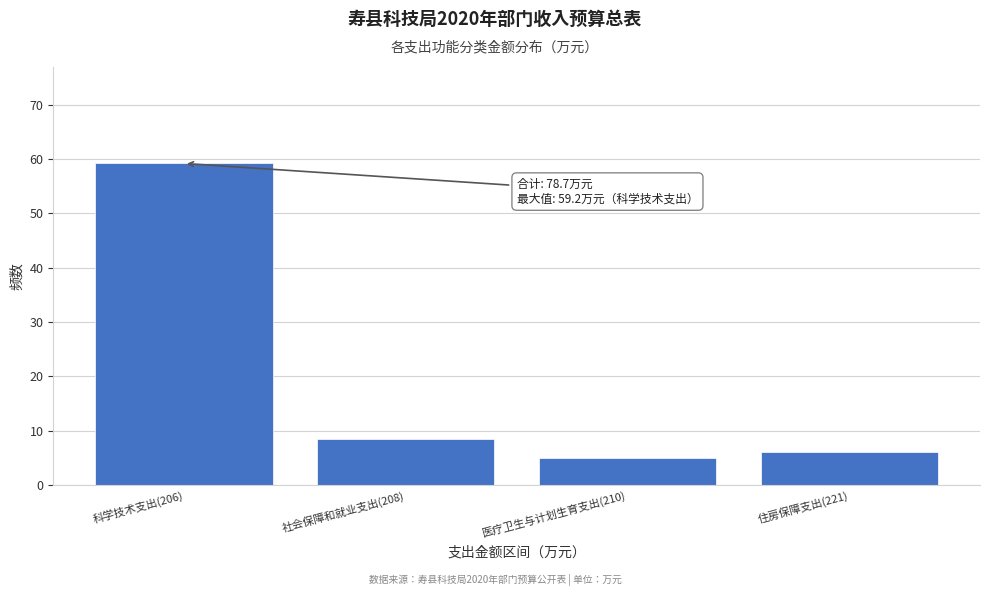

Reading right to left, what are all the values shown in this chart?

6.1	4.9	8.5	59.2